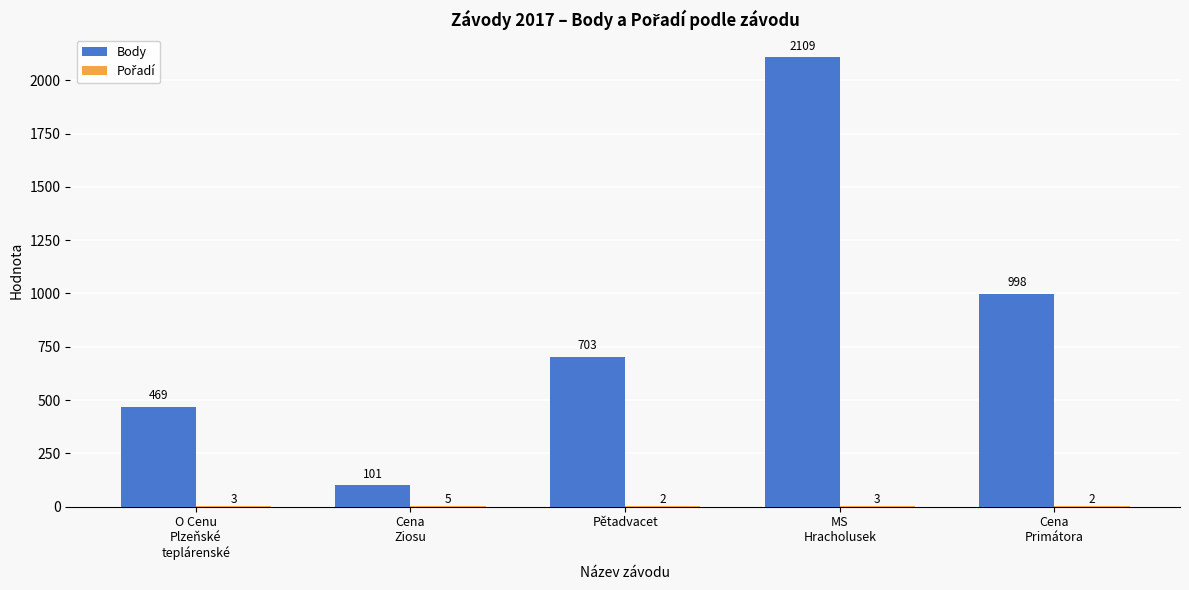

What is the maximum value for Body?

2109